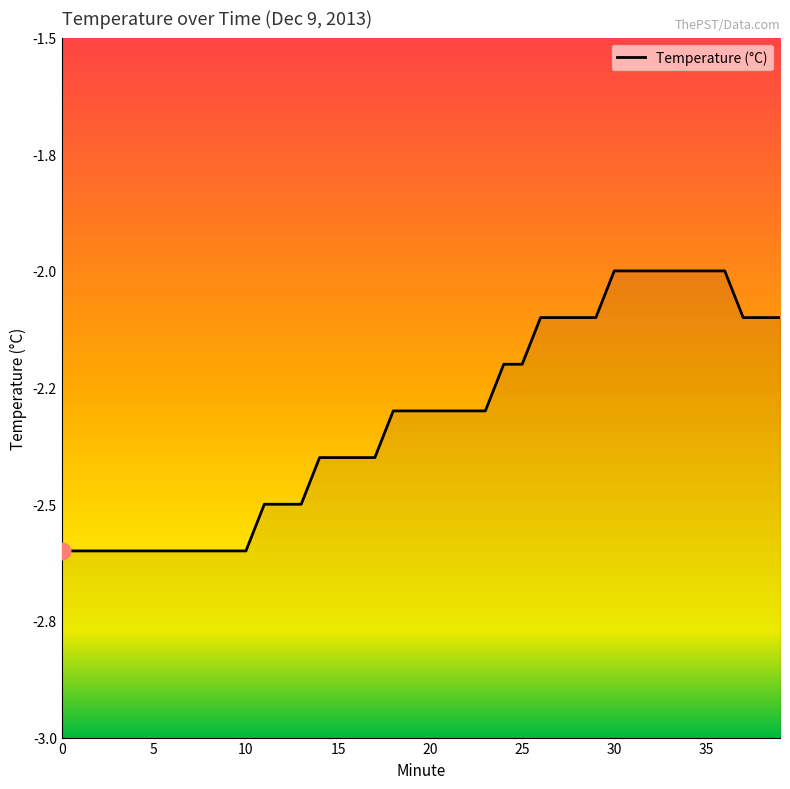

Rank the categories by value from lowest to highest.

0, 1, 2, 3, 4, 5, 6, 7, 8, 9, 10, 11, 12, 13, 14, 15, 16, 17, 18, 19, 20, 21, 22, 23, 24, 25, 26, 27, 28, 29, 37, 38, 39, 30, 31, 32, 33, 34, 35, 36